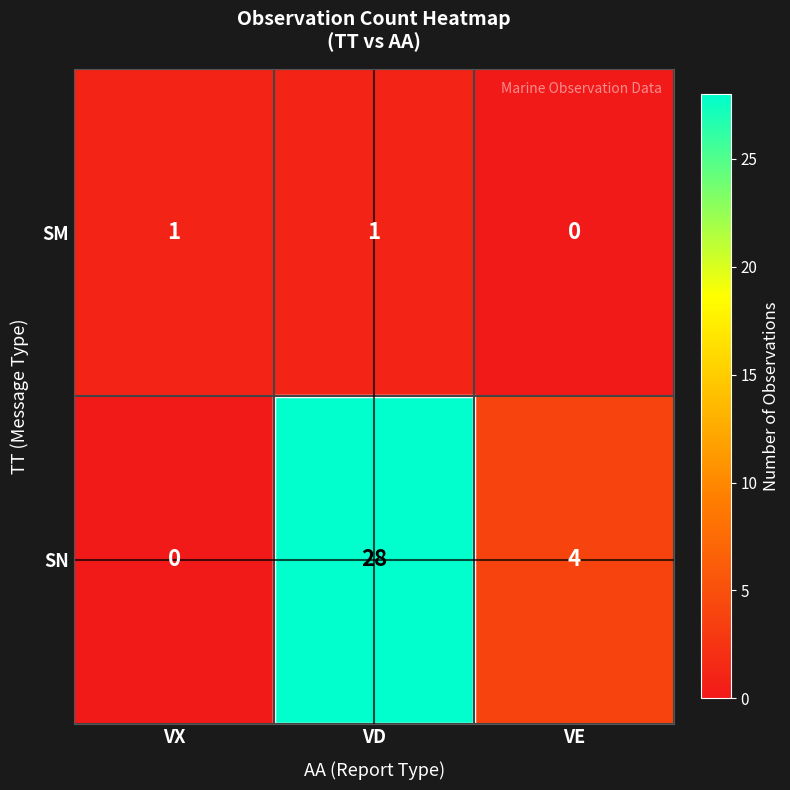

Rank the series by their average value, from highest to lowest.

SN, SM